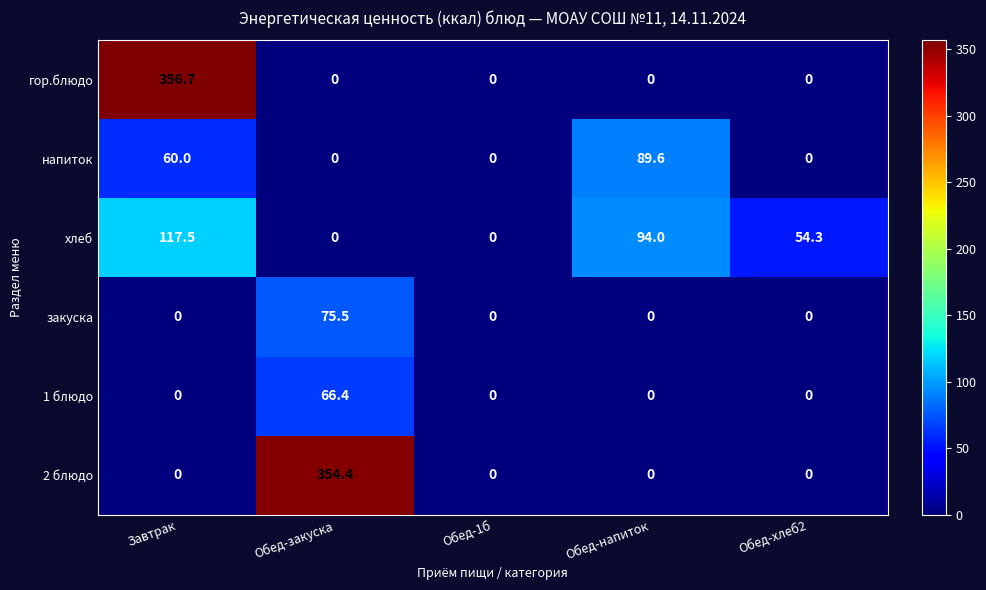

What is the maximum value shown in the chart?

356.7